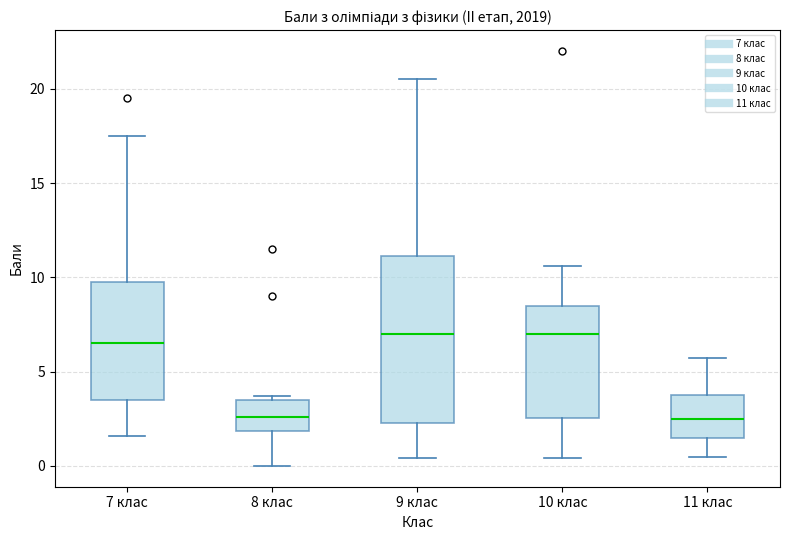

Reading left to right, read every box against the y-axis: the position of its median line, the range the box covers, and the ends of its whiskers. The values are not printed on the chart, so give them approximately, as read against the axis.

7 клас: median 6.5, box 3.5 to 10.0, whiskers 1.5 to 17.5
8 клас: median 2.5, box 2.0 to 3.5, whiskers 0.0 to 3.5 (just above the box's upper edge)
9 клас: median 7.0, box 2.5 to 11.0, whiskers 0.5 to 20.5
10 клас: median 7.0, box 2.5 to 8.5, whiskers 0.5 to 10.5
11 клас: median 2.5, box 1.5 to 4.0, whiskers 0.5 to 5.5